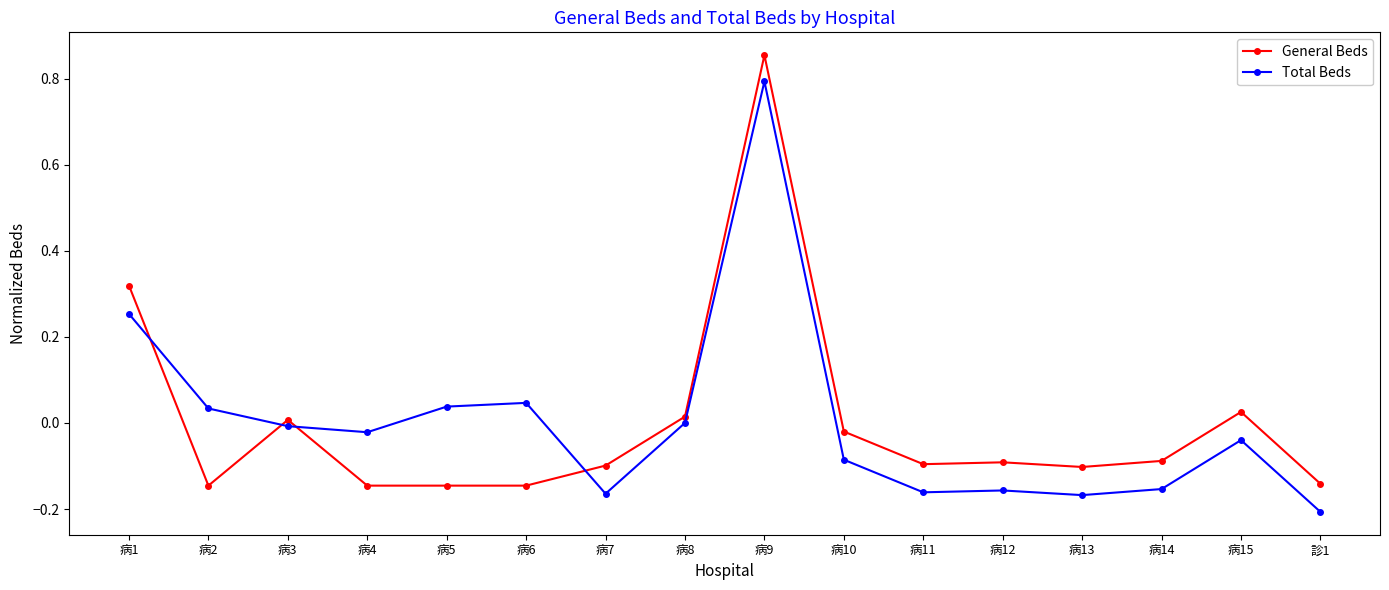

Is the value of General Beds at 病8 greater than the value of Total Beds at 病5?

No